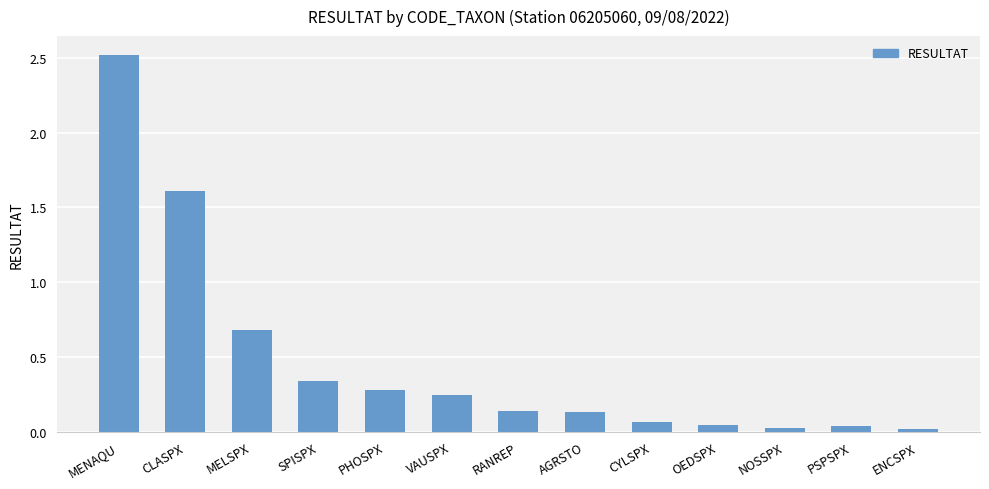

What is the label of the 7th bar from the right?

RANREP